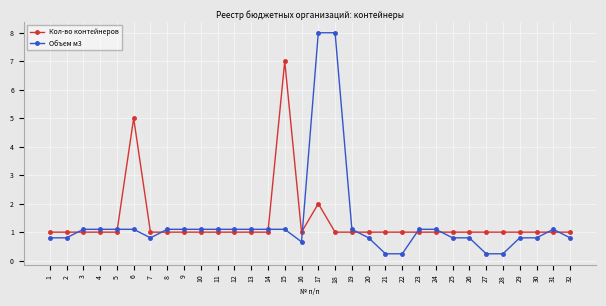

Which series has the widest spread of values?

Объем м3